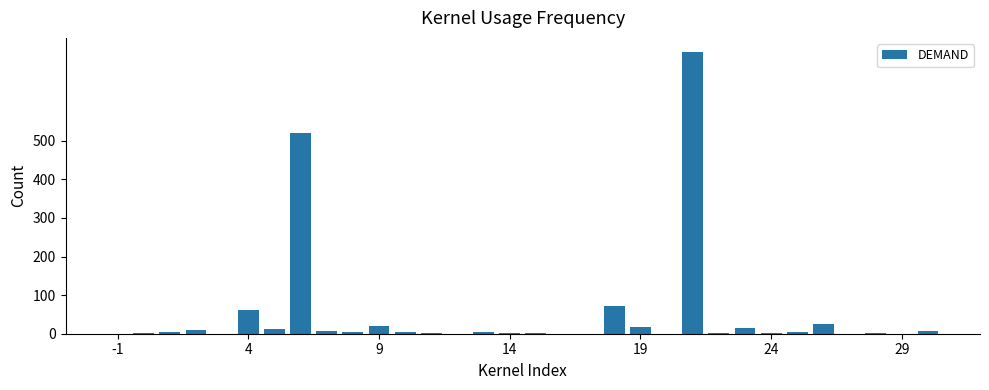

What is the sum of all values?

1530.1